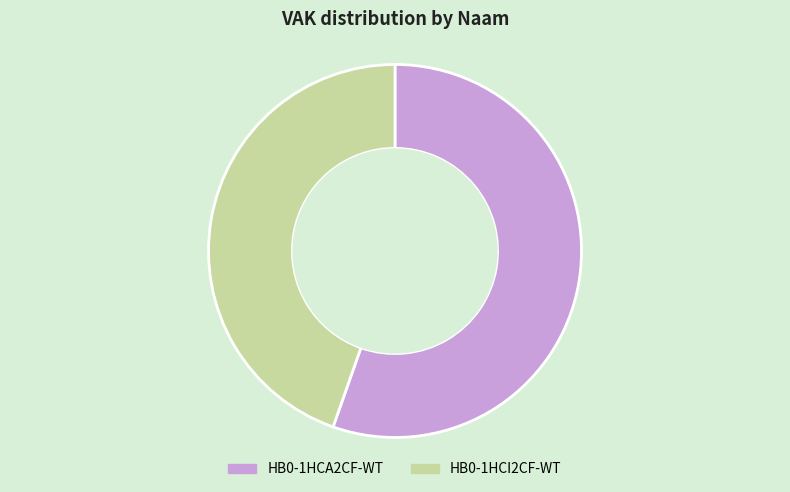

What is the largest slice in the pie chart?

HB0-1HCA2CF-WT